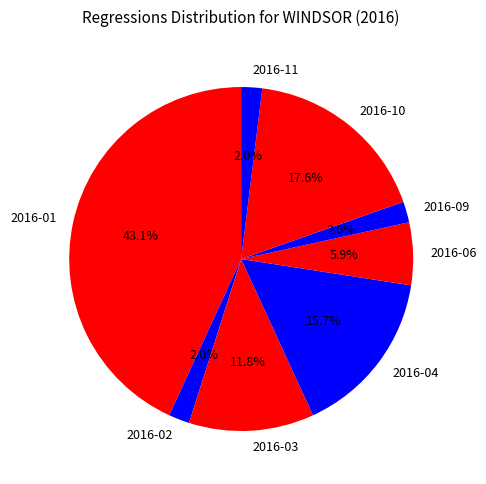

What portion of the pie excludes 2016-03?

88.2%